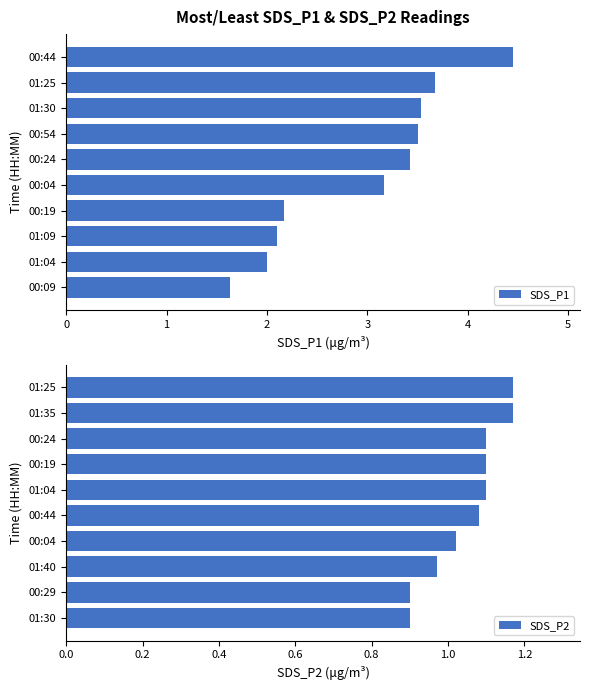

What is the maximum value shown in the chart?

4.5